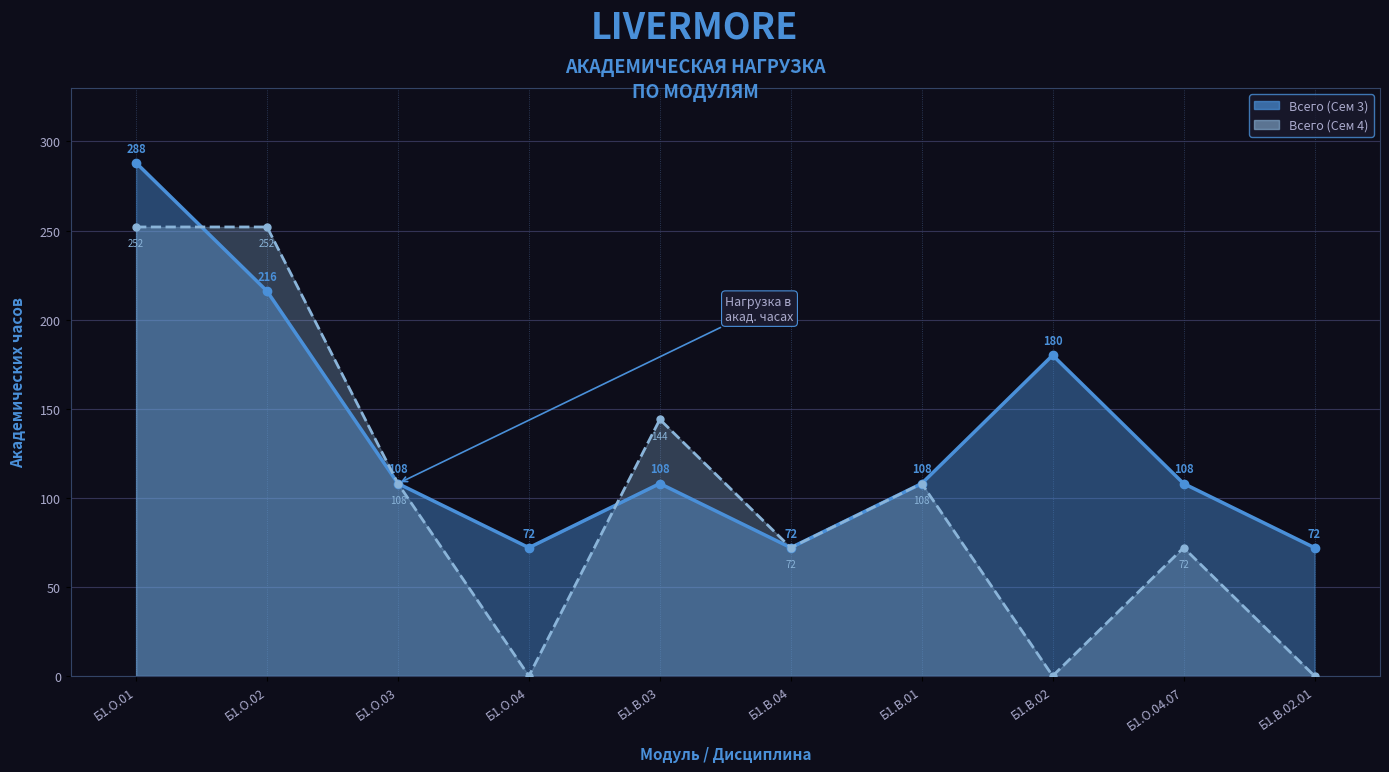

Which series has the largest total across all categories?

Всего (Сем 3)